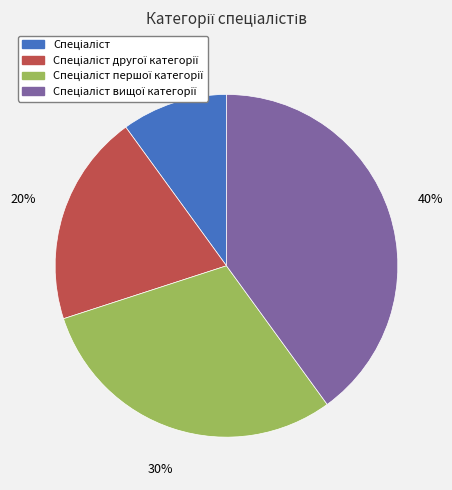

Is there any slice that represents more than half of the pie?

No